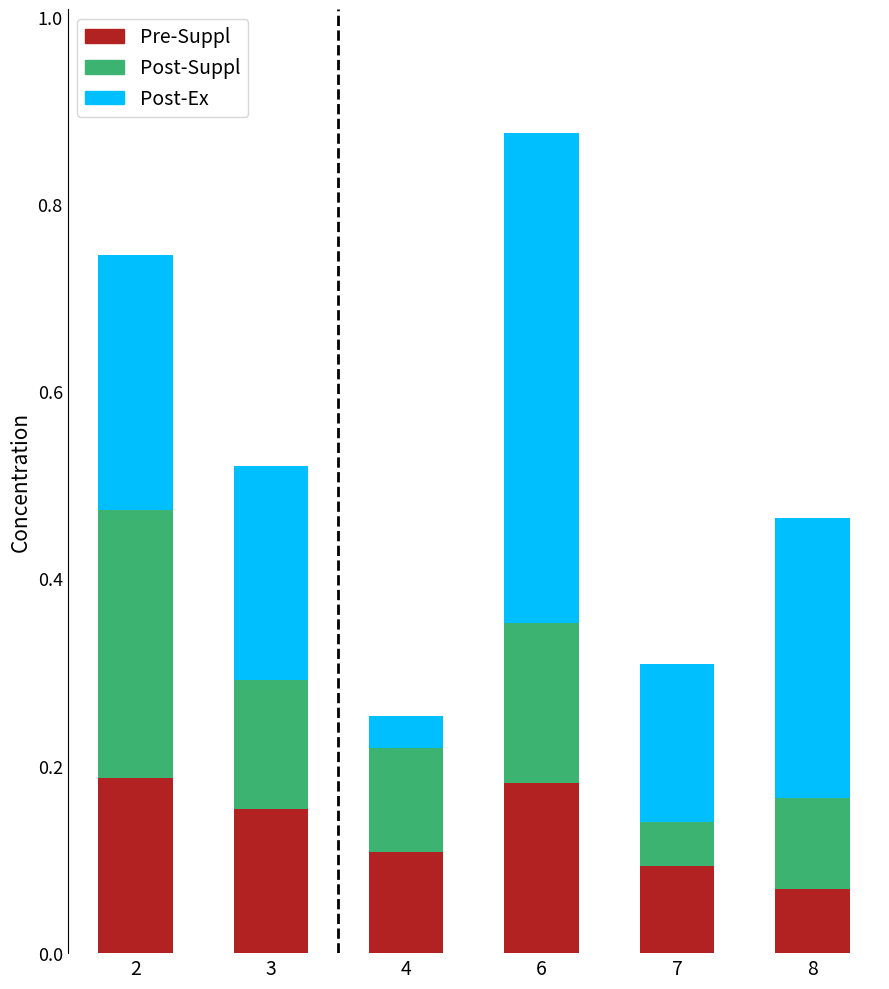

Which category has the lowest value in the Pre-Suppl series?

8